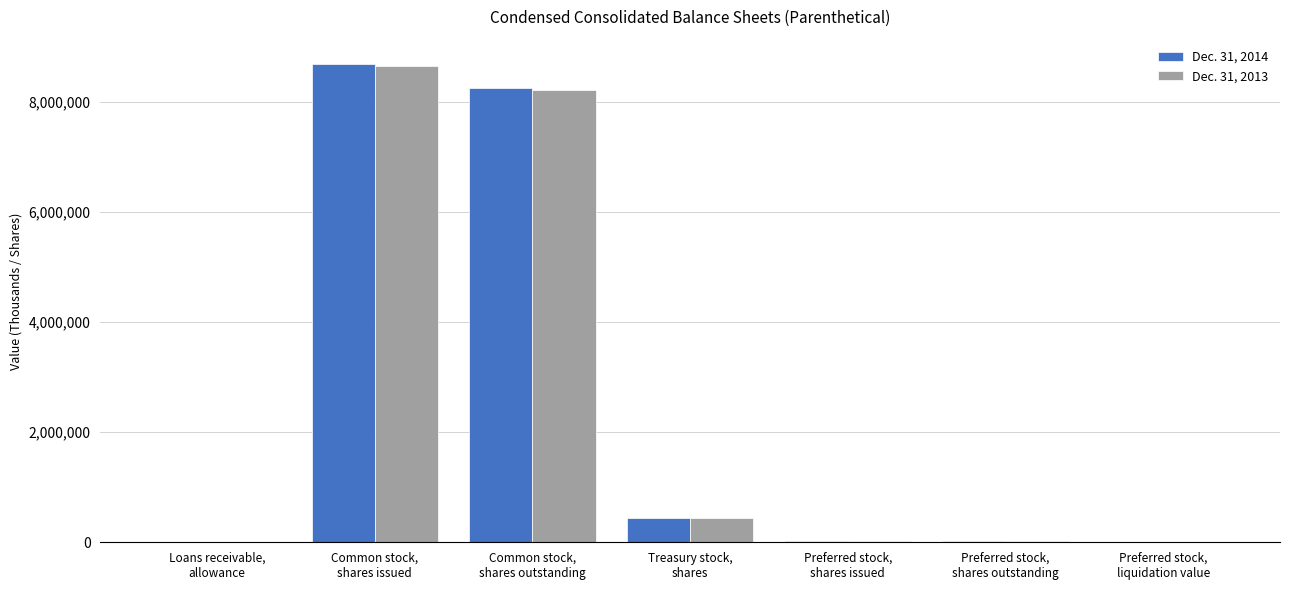

At which label does Dec. 31, 2013 first exceed 23000?

Common stock,
shares issued